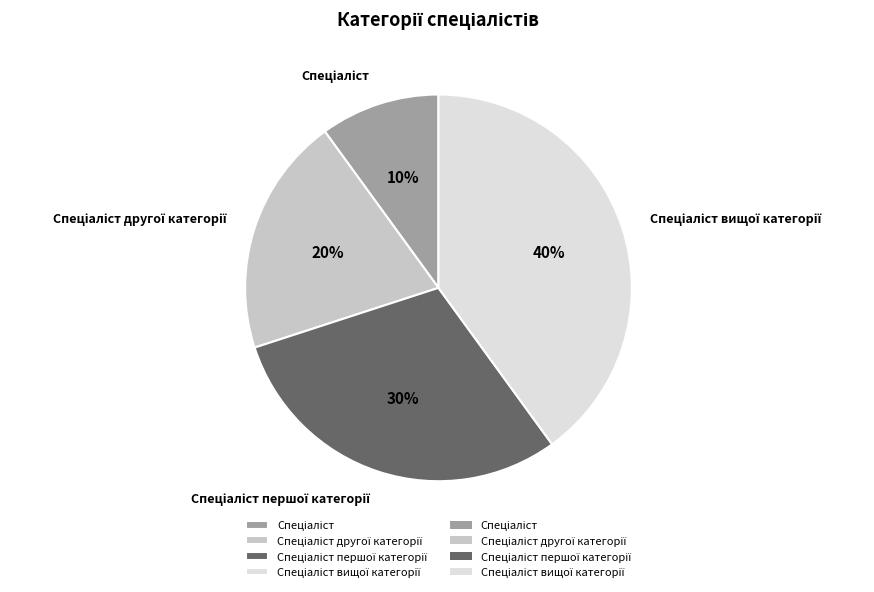

To the nearest percent, what is the average slice percentage?

25%